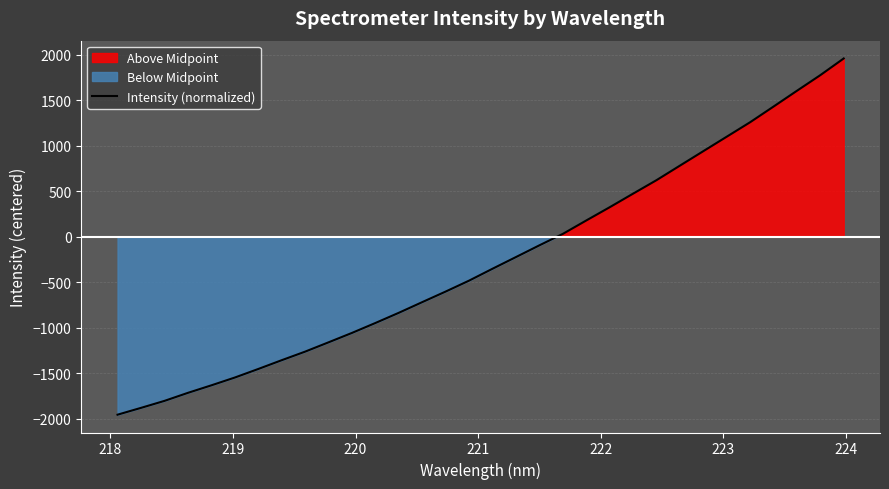

What is the minimum value for Intensity (normalized)?

-1957.6